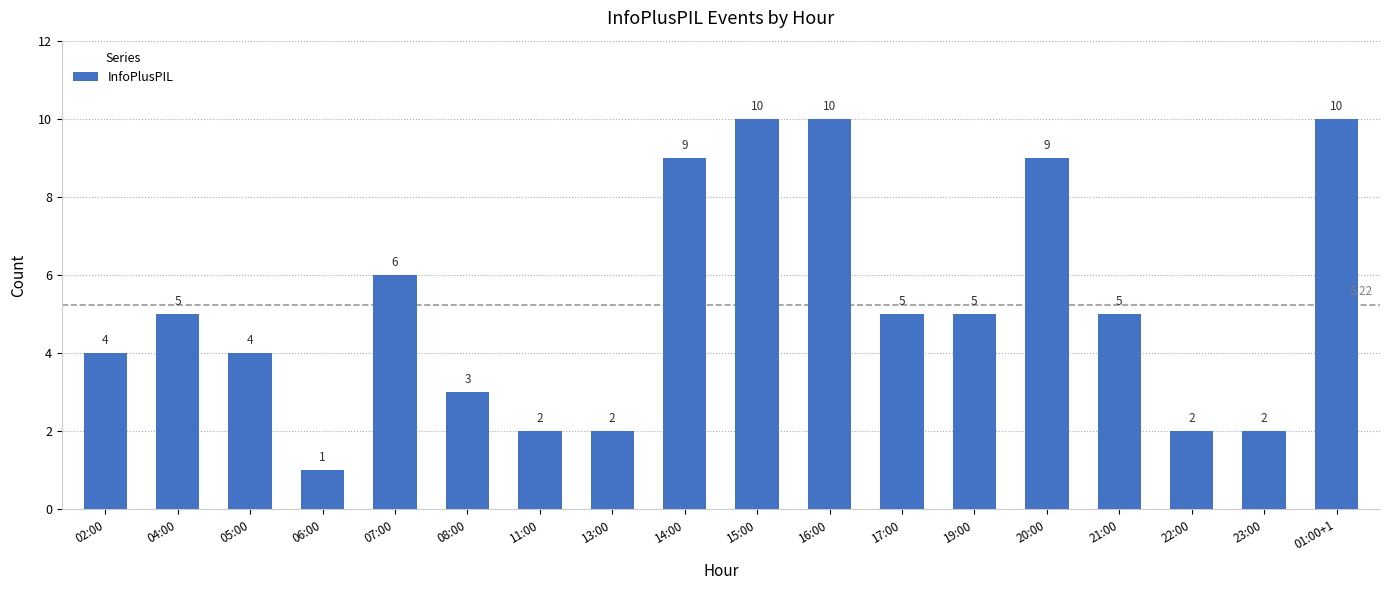

What is the change in value from 06:00 to 13:00?

+1